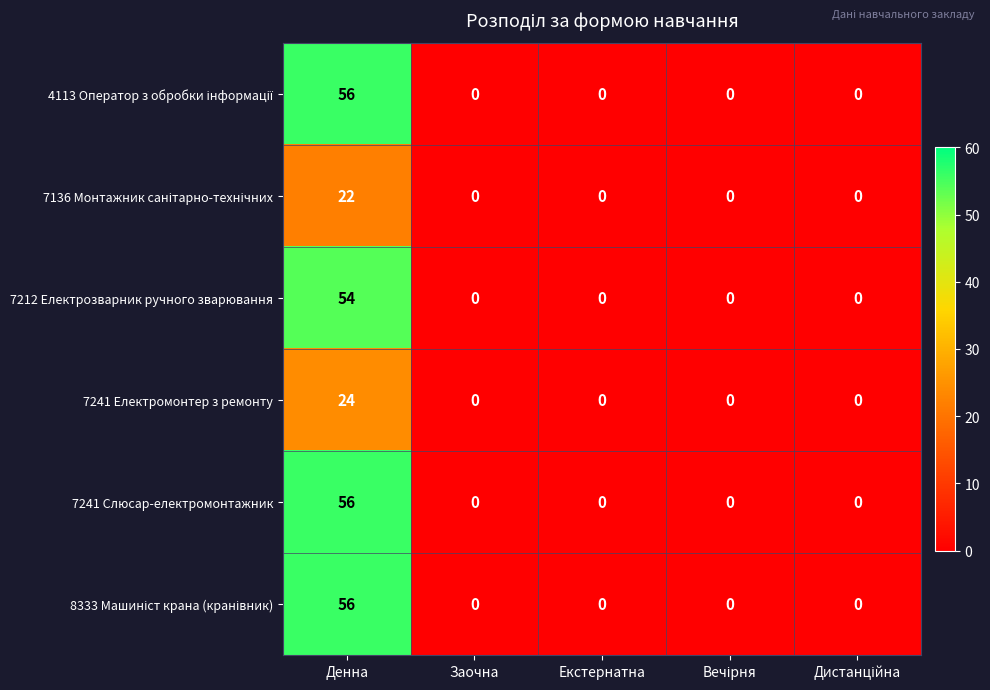

At which category does the chart reach its peak across all series?

Денна